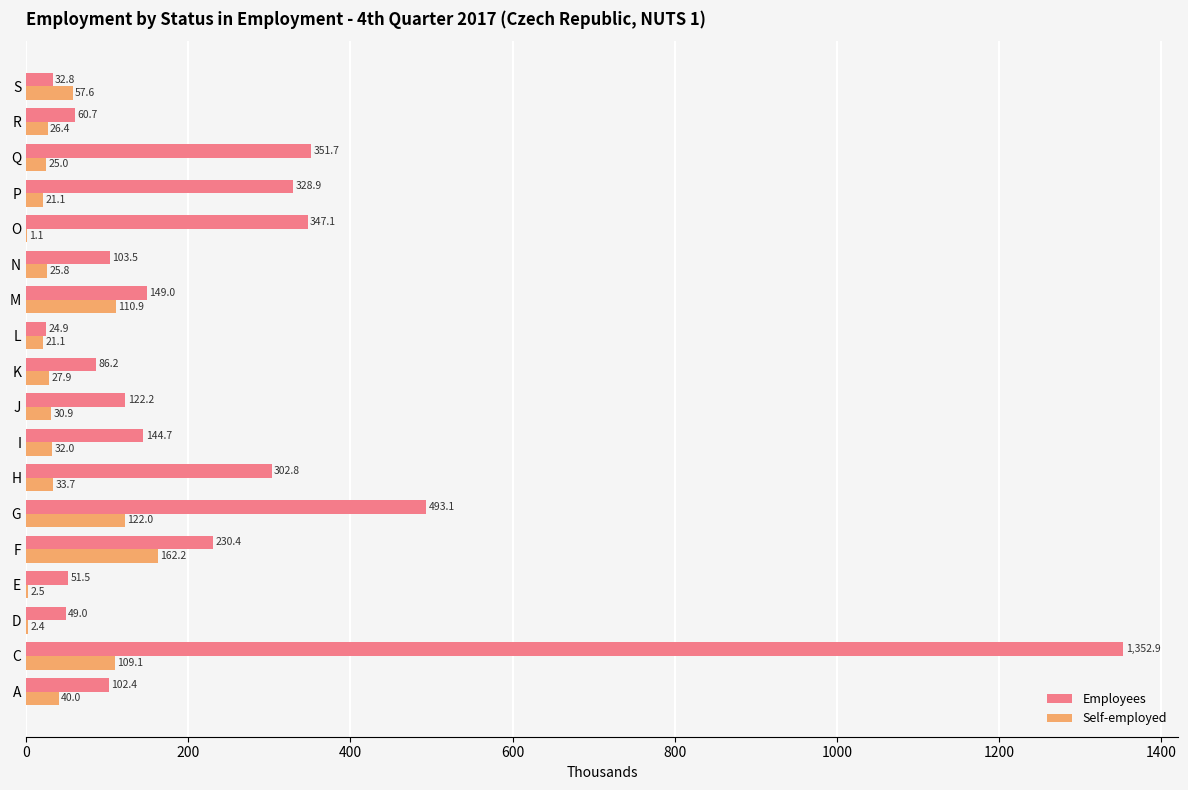

What is the sum of the Self-employed values at O and E?

3.6